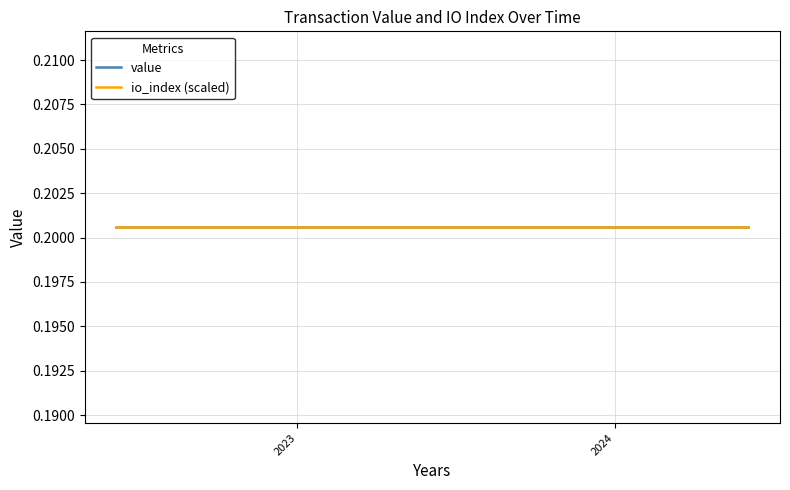

Does the chart display data point markers on the line(s)?

No